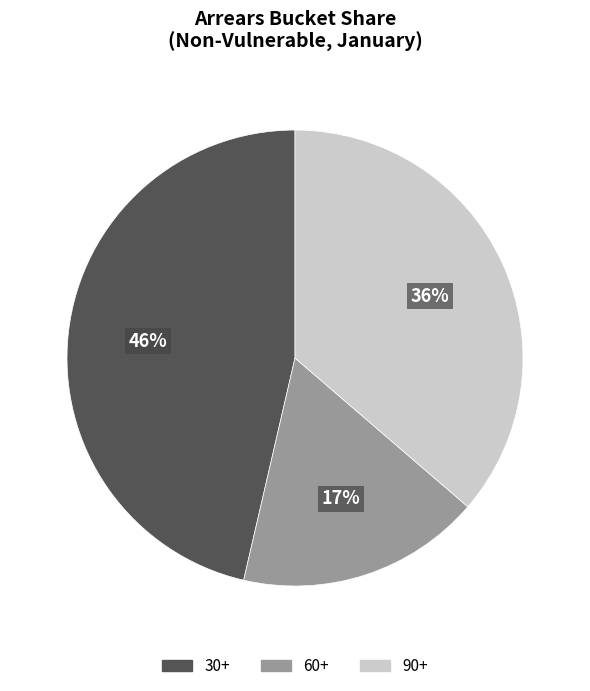

Does 90+ account for over 50% of the chart?

No